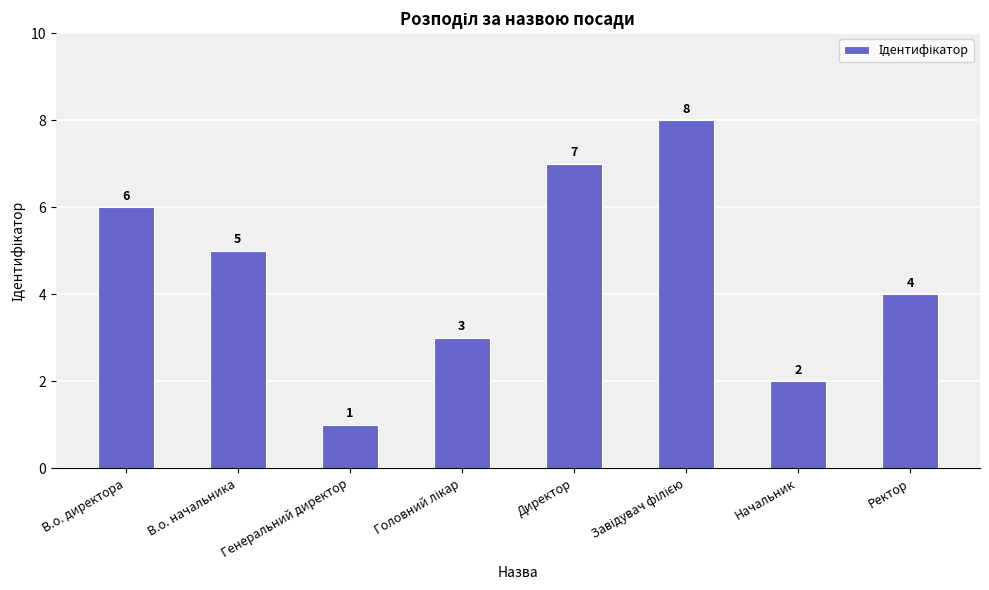

What is the difference between the maximum and minimum values?

7